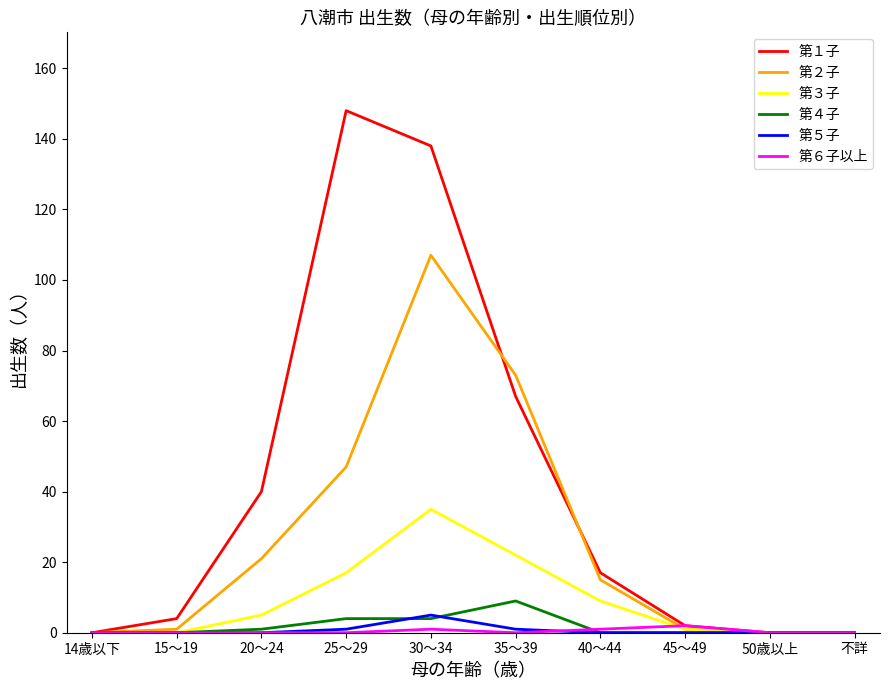

What is the difference between the maximum and second lowest values in the 第１子 series?

148